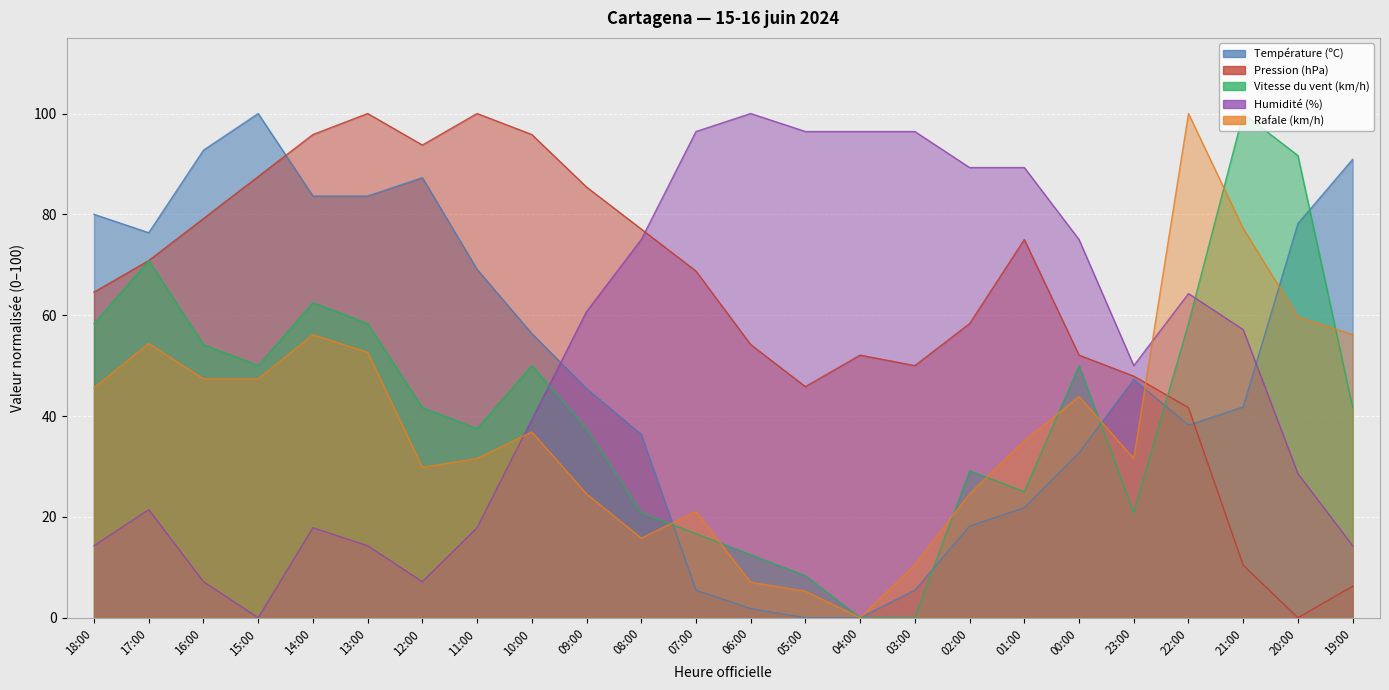

What is the maximum value for Humidité (%)?

100.0